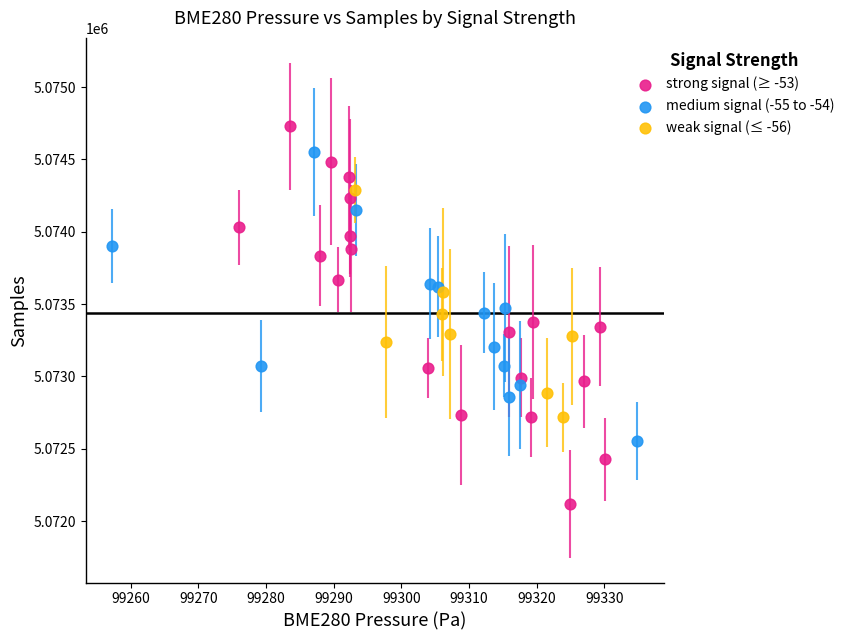

Which series has the largest Y range (max minus min)?

strong signal (≥ -53)